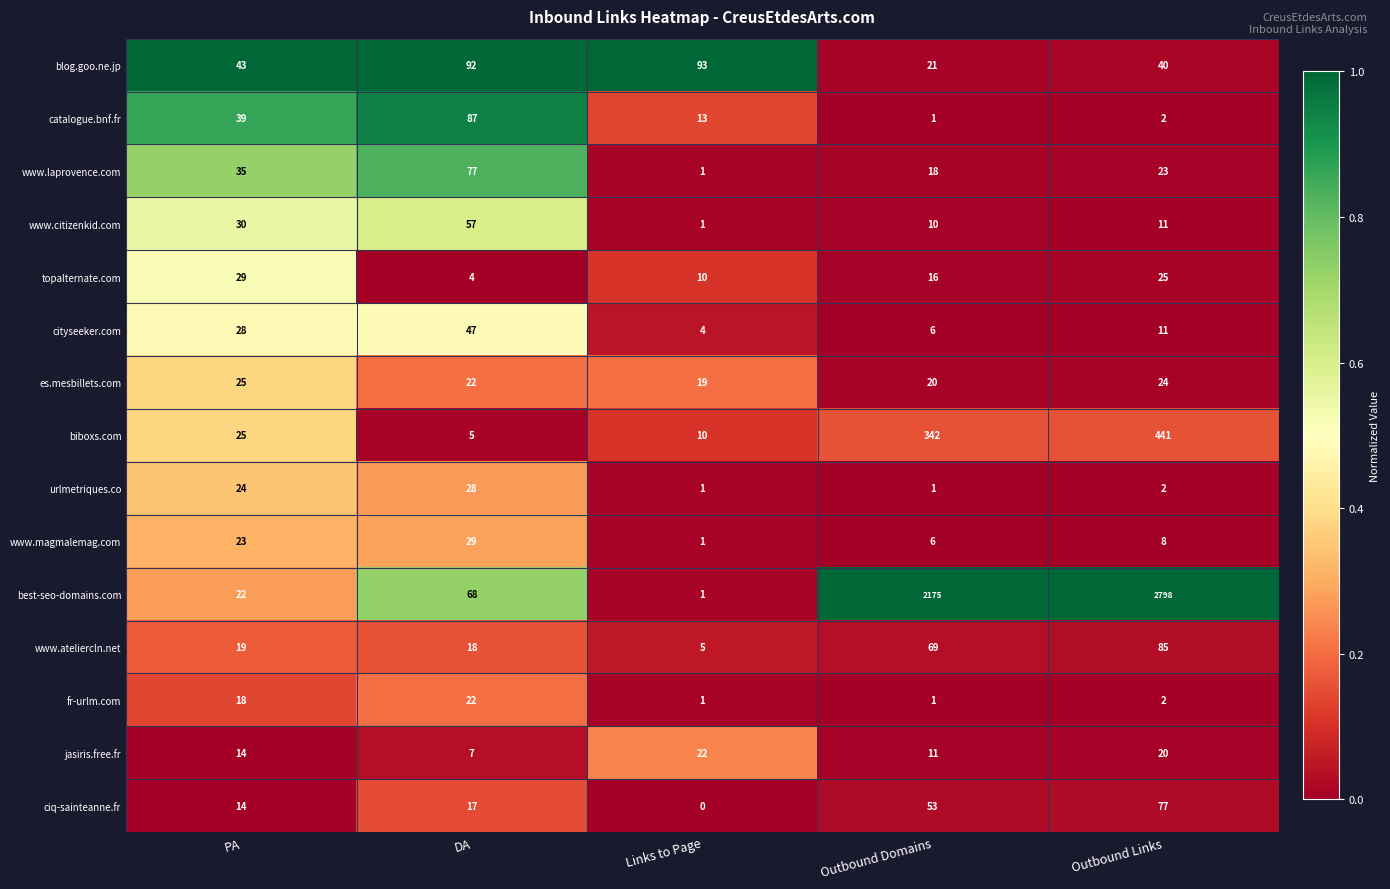

Is it true that www.laprovence.com equals 23 at Outbound Links?

True